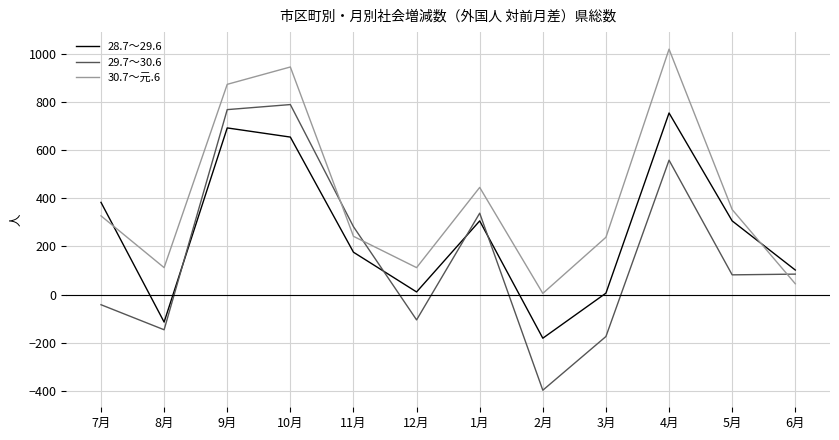

Which category has the highest value across all series?

4月